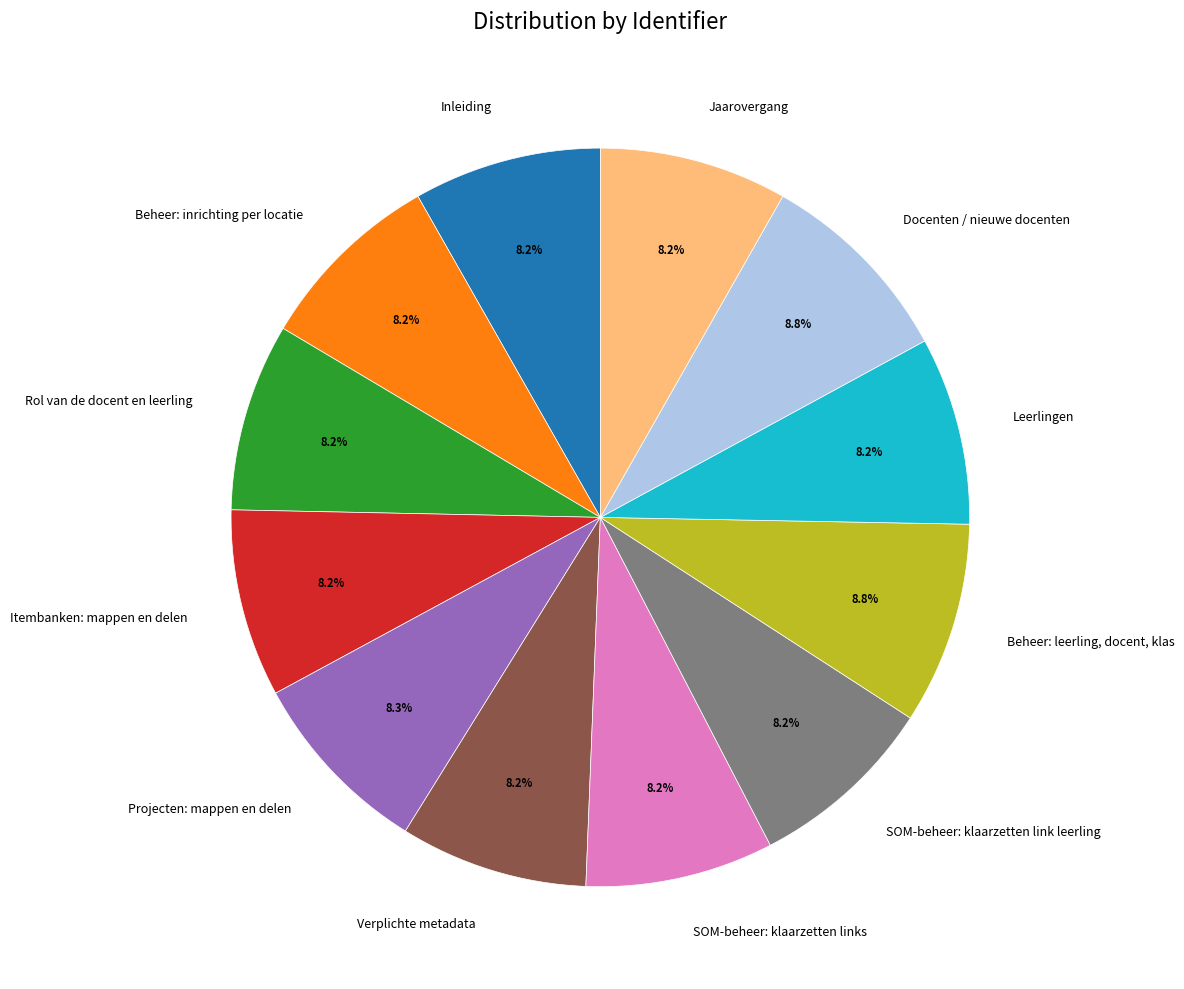

Does Itembanken: mappen en delen account for over 50% of the chart?

No